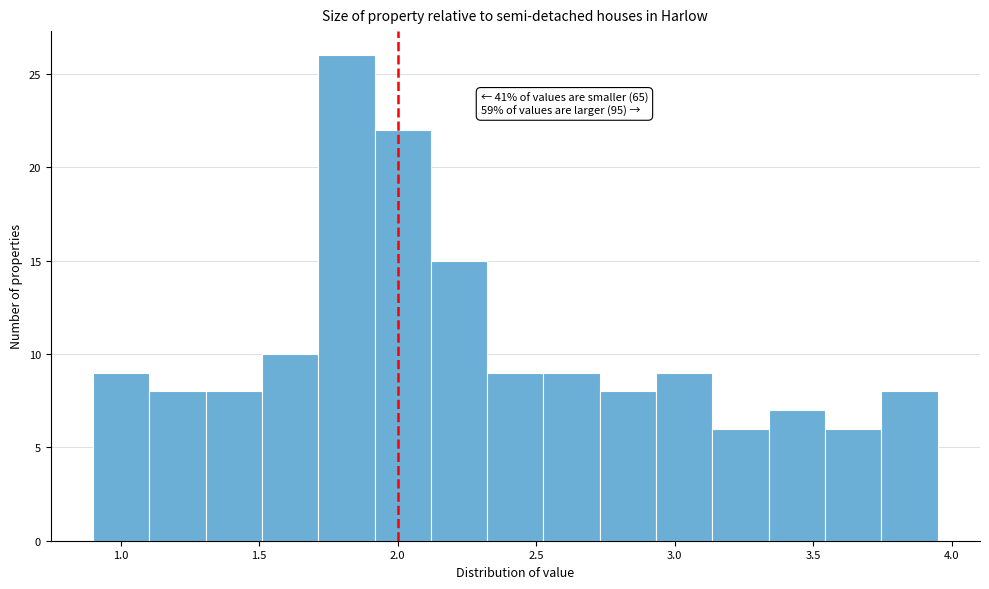

Over which range of the x-axis is the bar tallest?

1.70 to 1.90